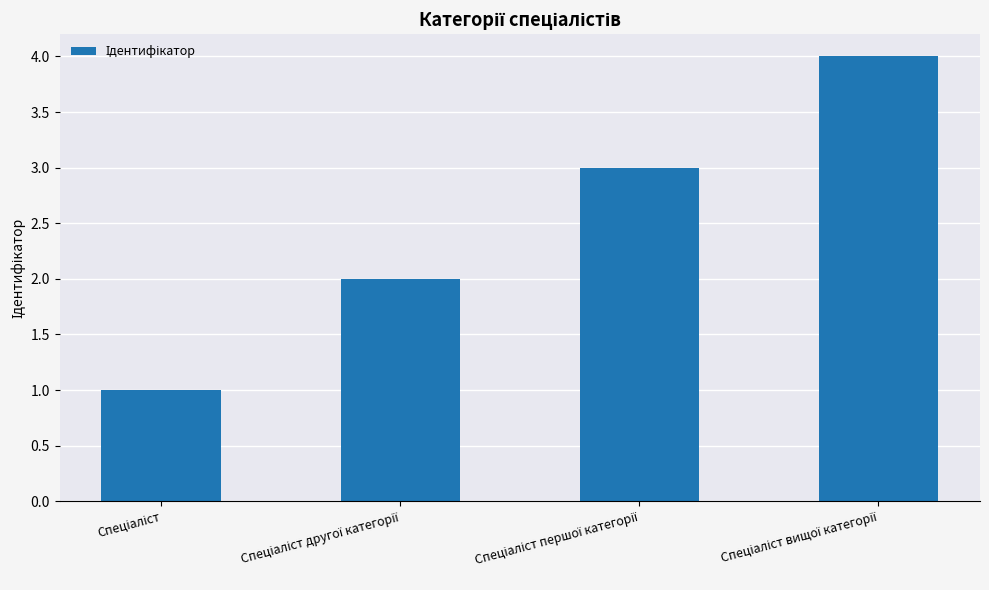

Reading left to right, list all the values displayed in this chart.

1	2	3	4